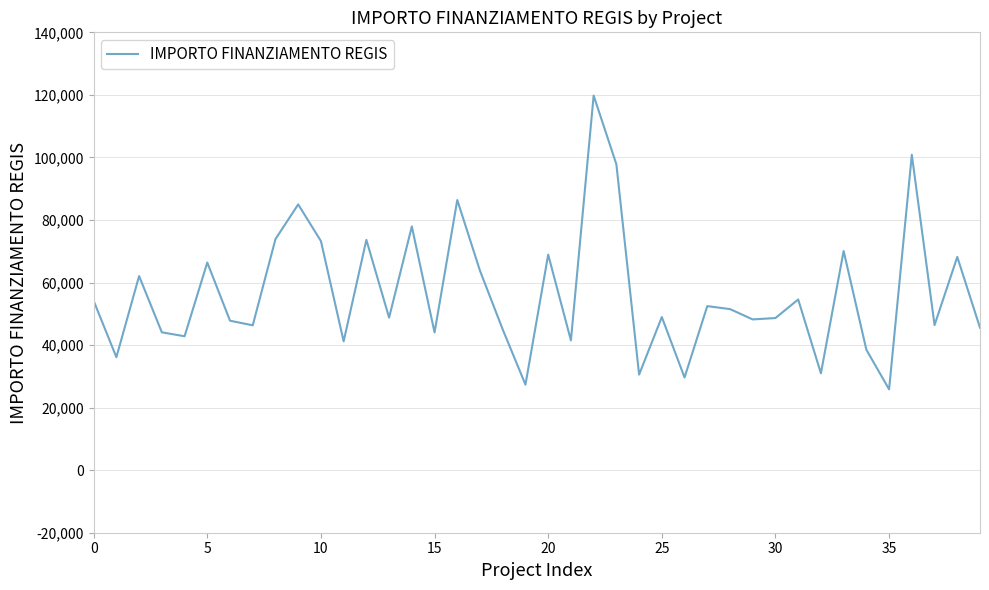

What is the difference between the maximum and minimum values?

93941.0